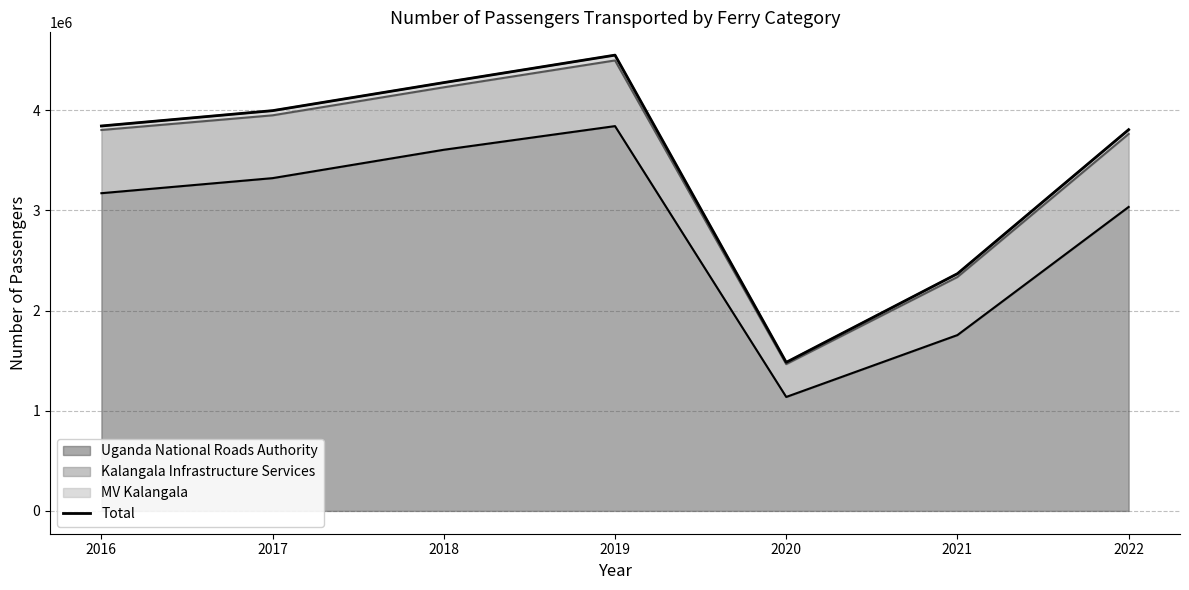

Reading right to left, transcribe all the data shown in this chart.

3805287	2367867	1482975	4549333	4275112	3995155	3842092